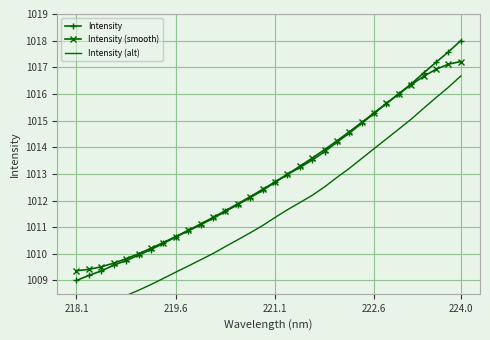

True or false: Intensity has more than 0 interior local peaks.

False